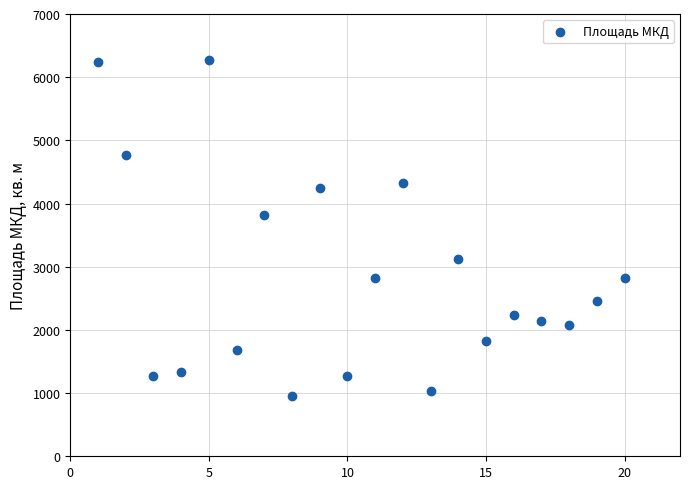

What is the range of X values (max minus min)?

19.0